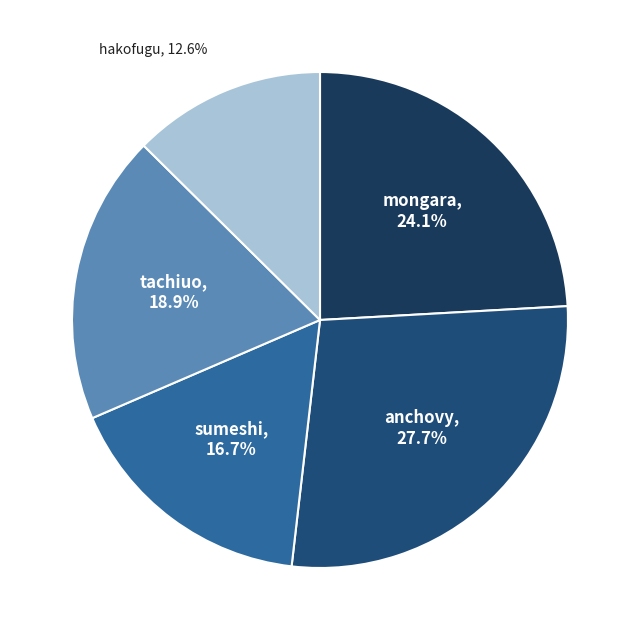

Which has a higher value, tachiuo or mongara?

mongara